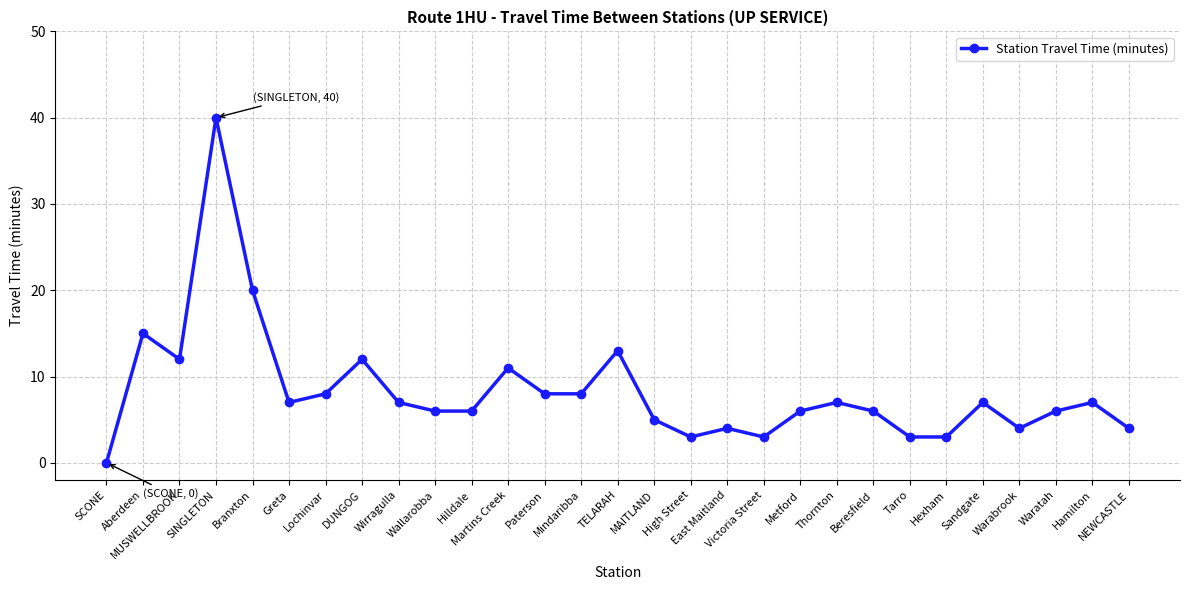

Count the number of categories in the chart.

29